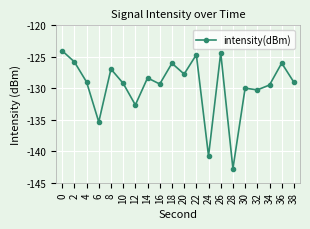

What is the minimum value shown in the chart?

-142.8